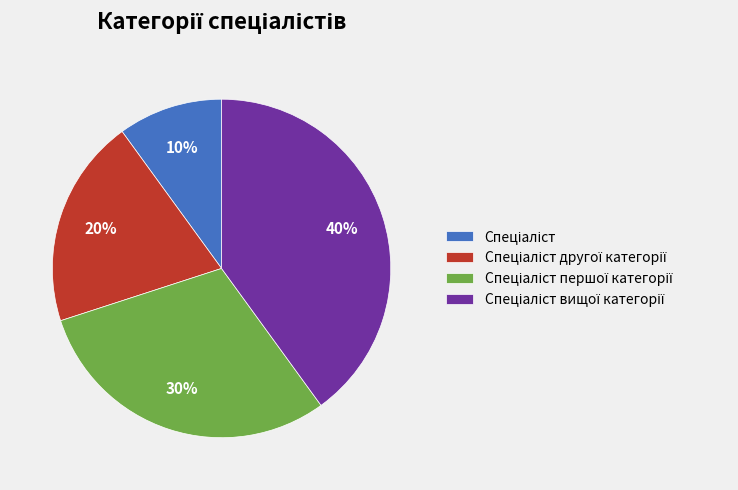

Is there a majority slice in this chart?

No